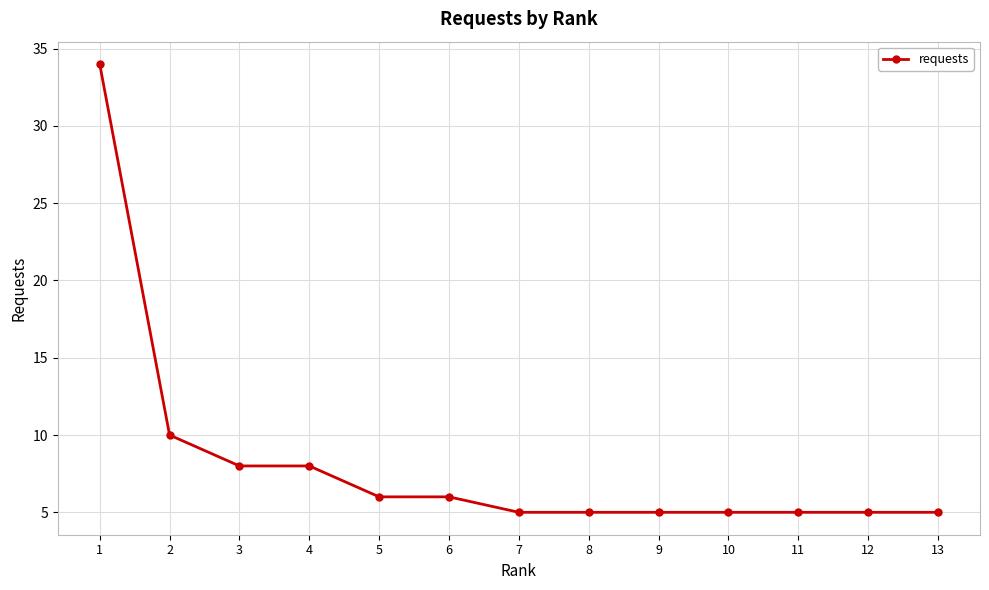

Is it true that the value at 6 is 11?

False